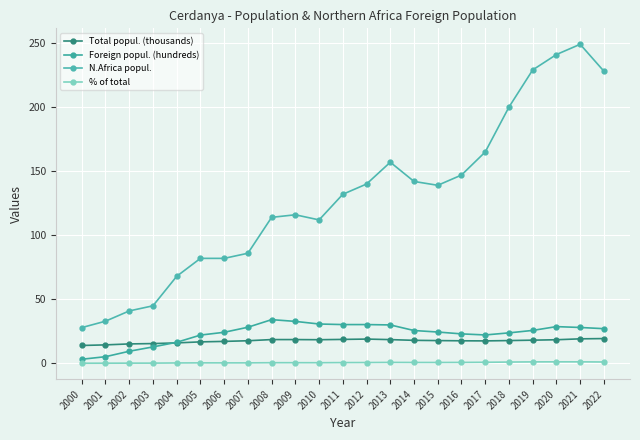

In Foreign popul. (hundreds), how many points are higher than both neighbors (excluding endpoints)?

2